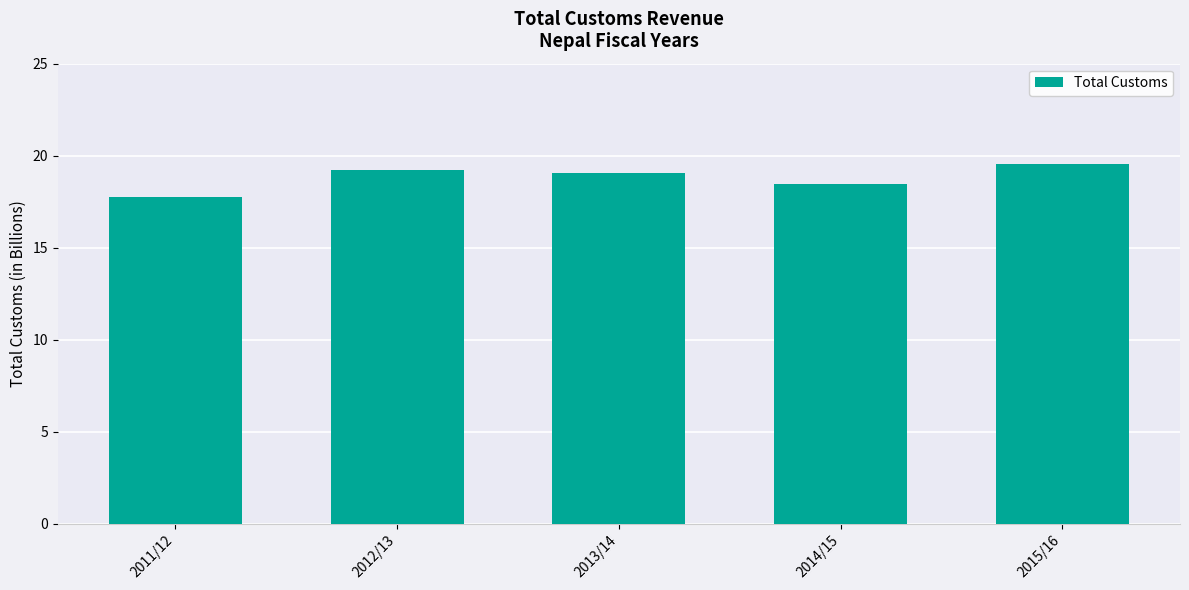

What is the change in value from 2013/14 to 2014/15?

-0.6